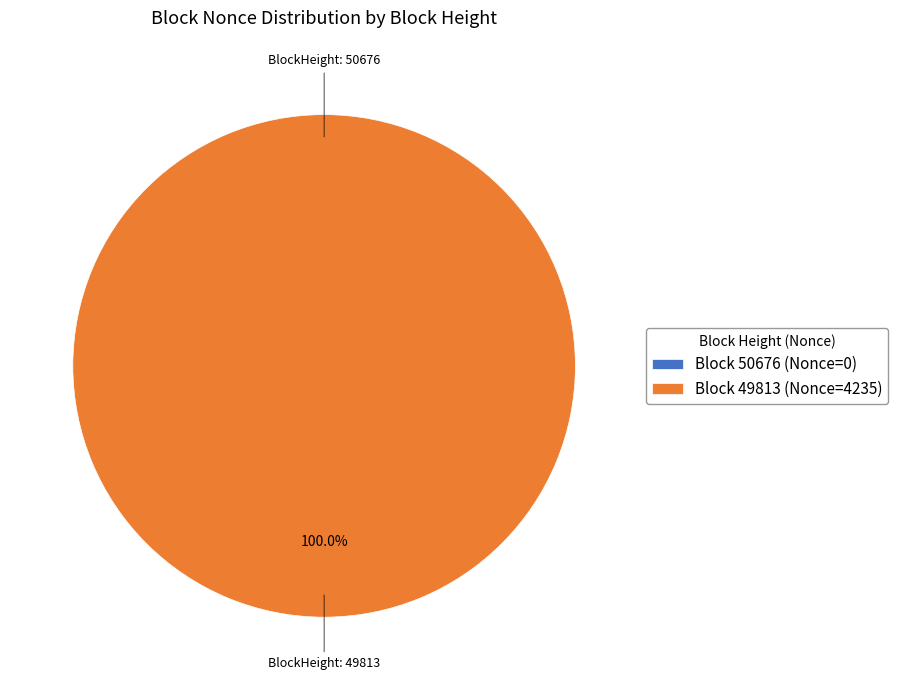

To the nearest percent, what is the combined percentage of 49813 and 50676?

100%